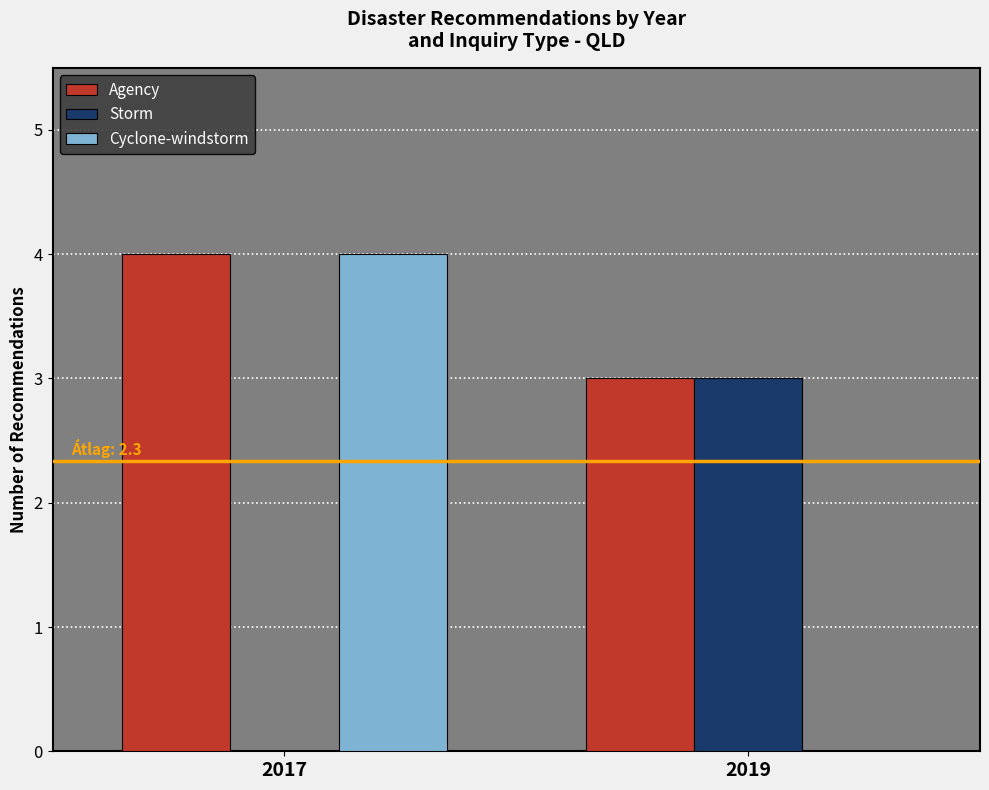

What is the total value across all series at 2017?

8